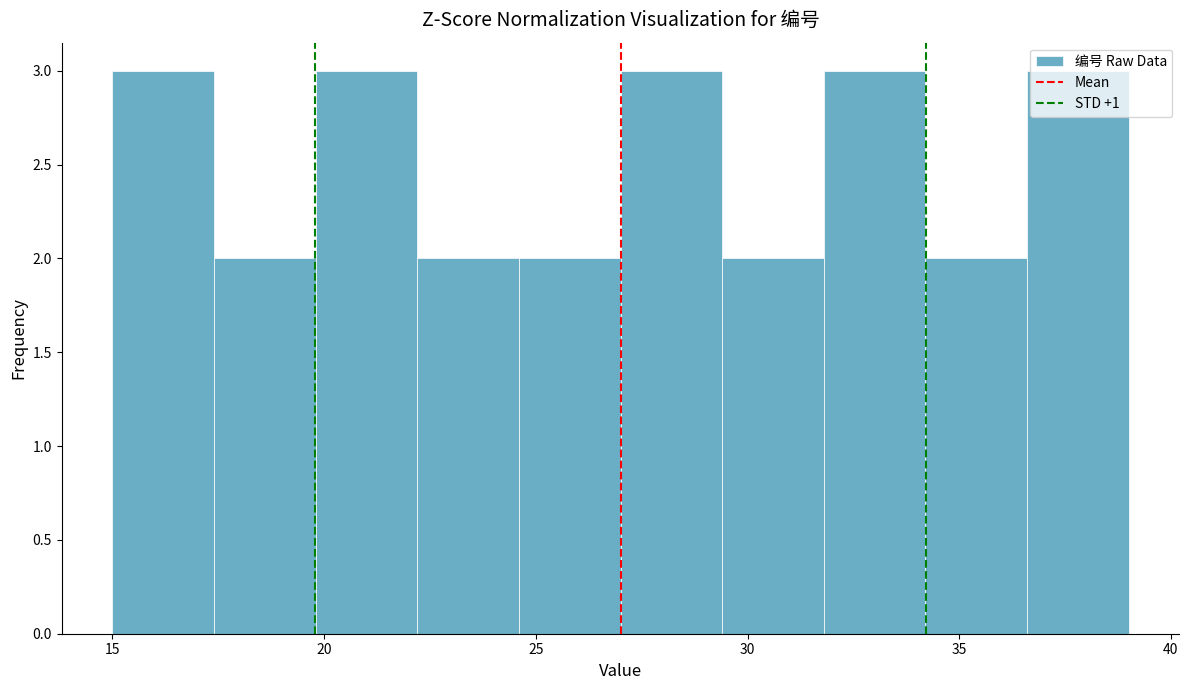

What is the height of the bar covering 36.6 to 39.0 on the x-axis? Neither the bar edges nor the heights are printed on the chart, so give them approximately, as read against the axes.

3